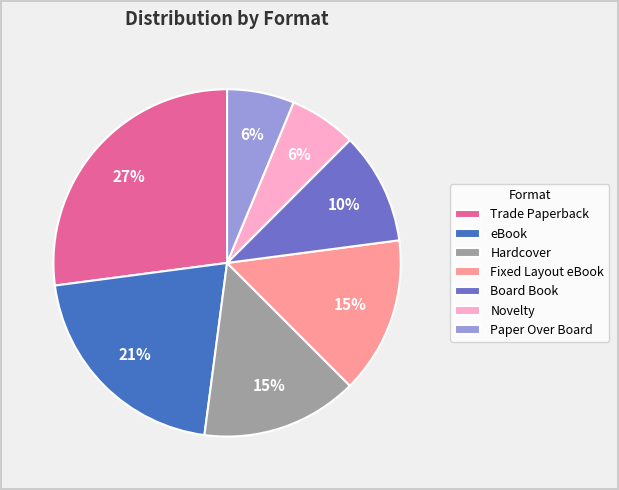

What percentage is the Board Book slice, to the nearest percent?

10%